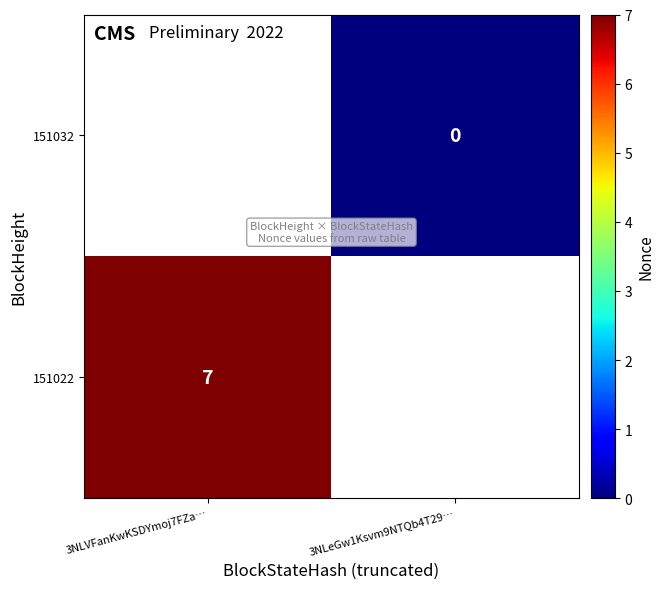

The value of 151022 at 3NLVFanKwKSDYmoj7FZa… is 12. True or false?

False